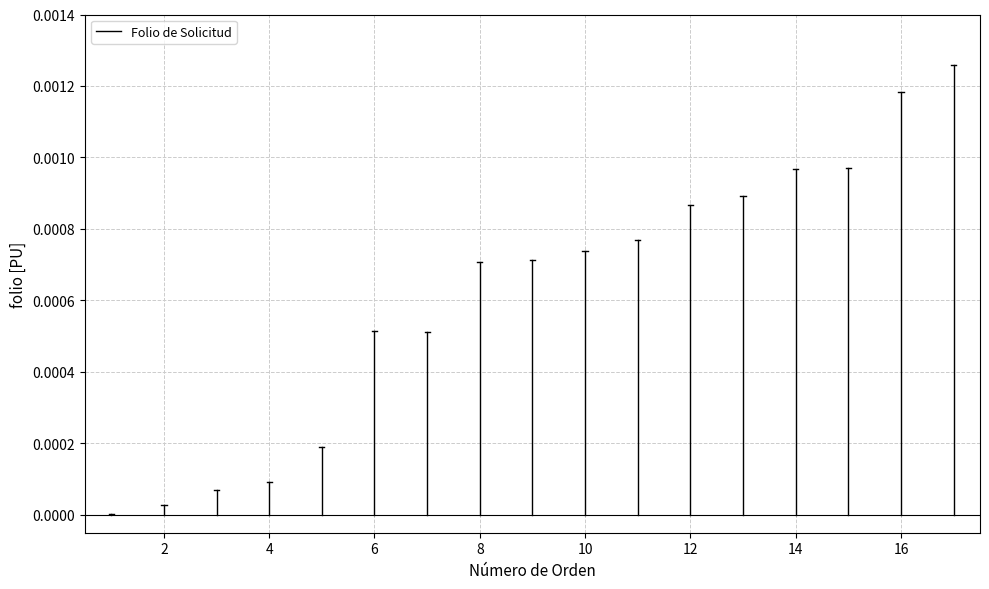

The value at 2 is 0.0. True or false?

False